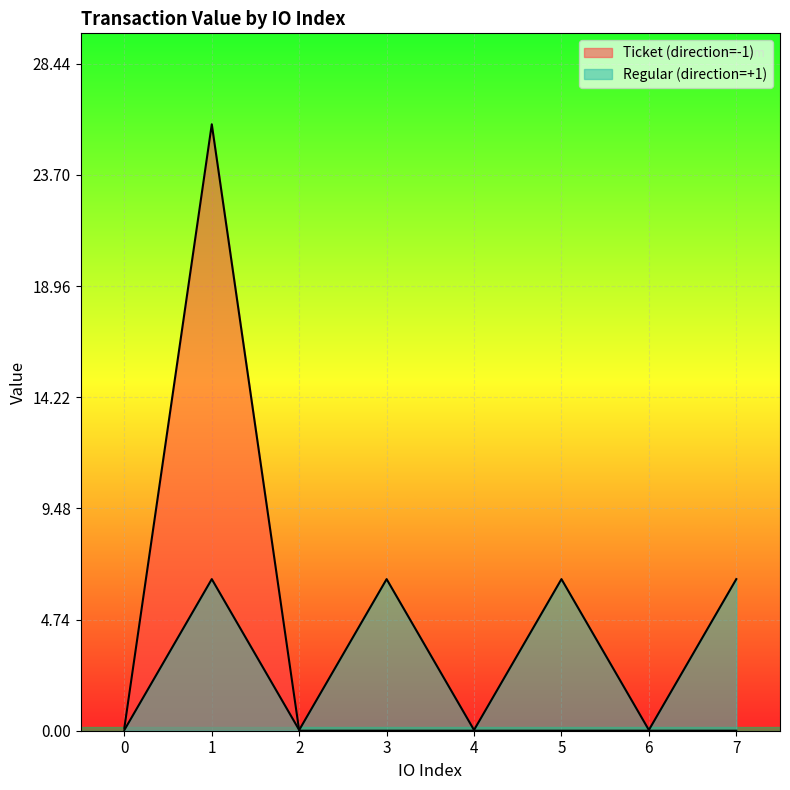

How many data points are less than 6?

4